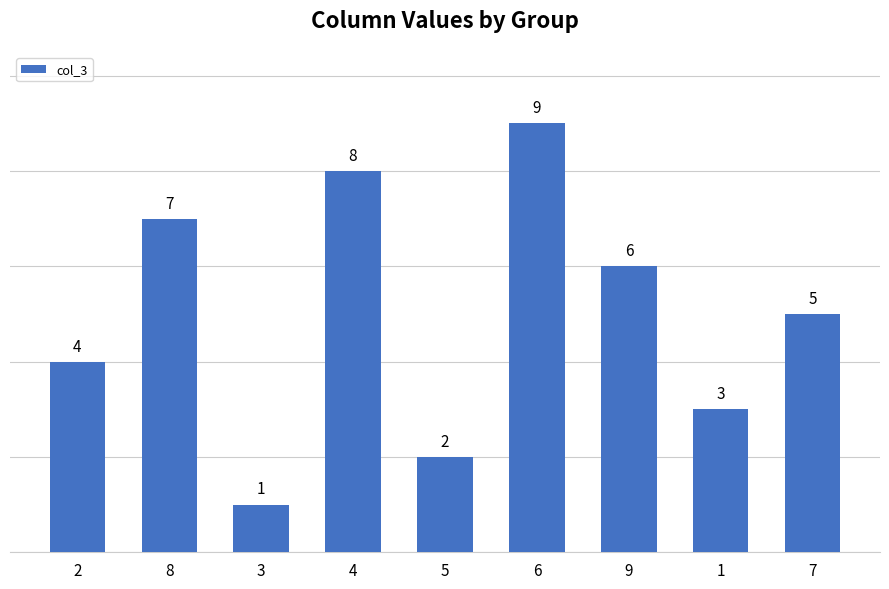

Which has a higher value, 6 or 3?

6